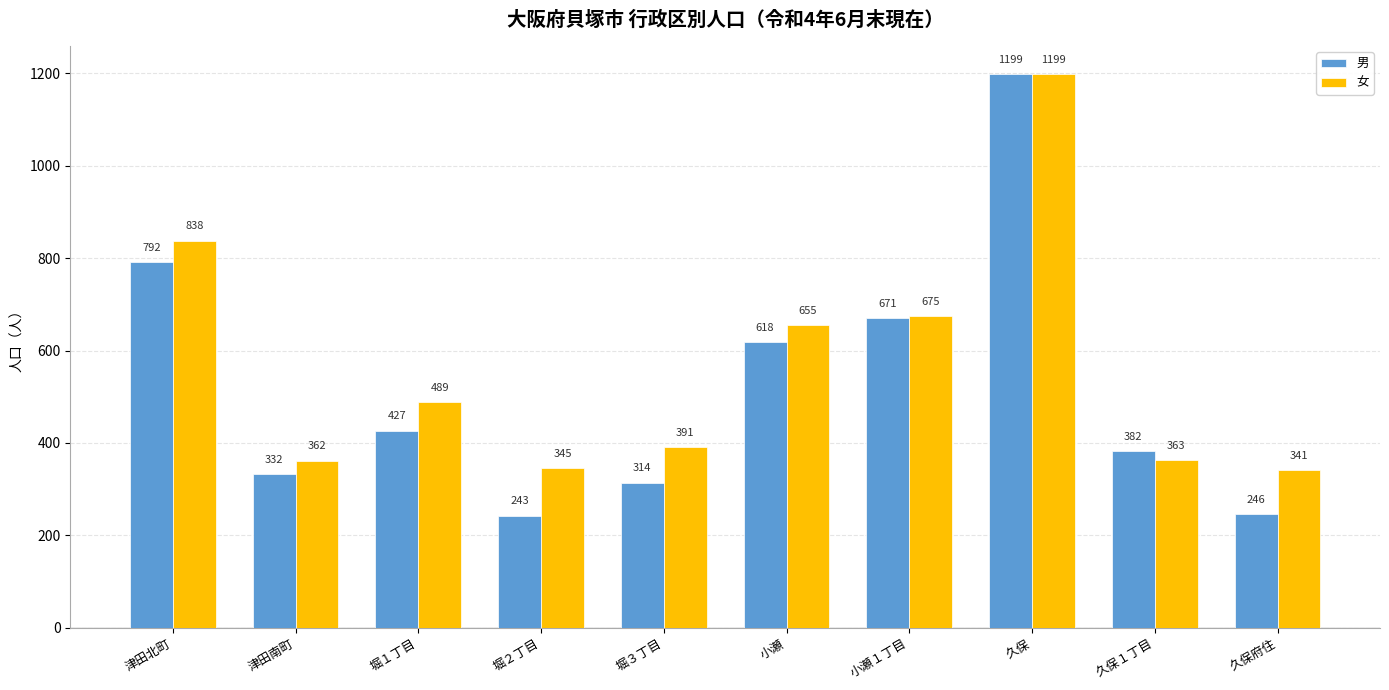

Which series has the widest spread of values?

男